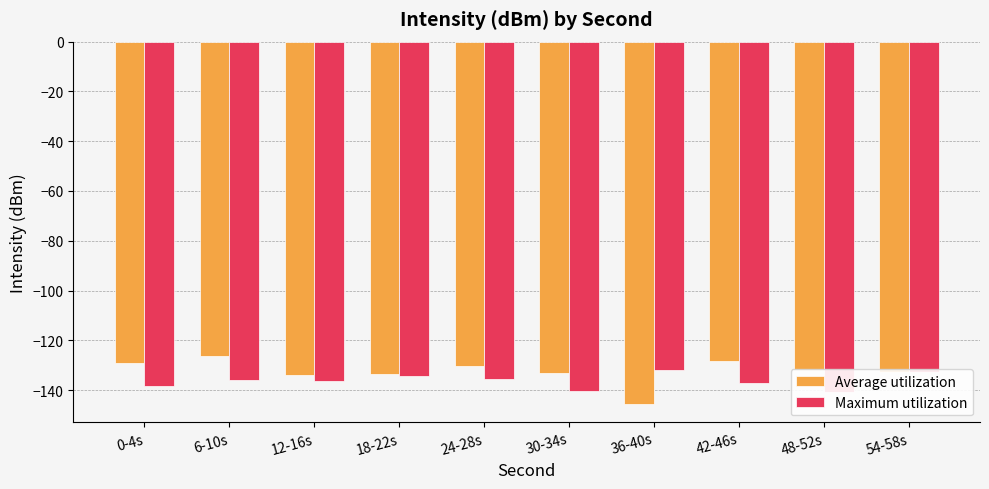

What is the sum of the Maximum utilization values at 12-16s and 36-40s?

-268.3